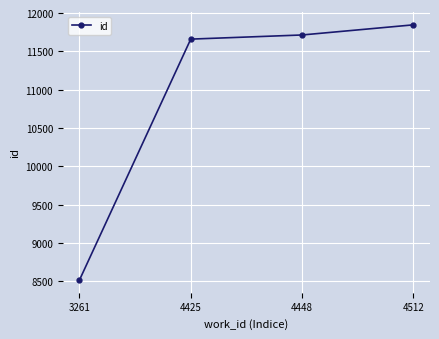

Rank the categories by value from lowest to highest.

3261, 4425, 4448, 4512